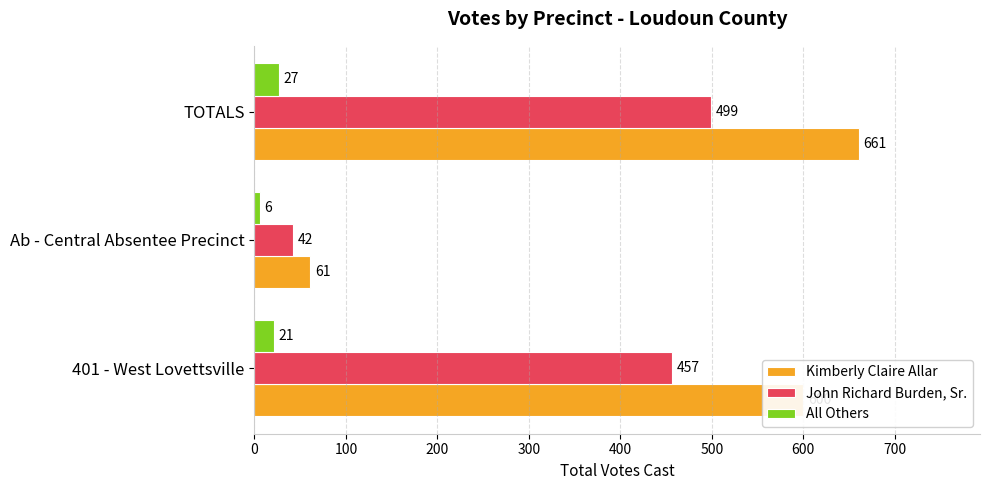

Which category has the lowest value across all series?

Ab - Central Absentee Precinct